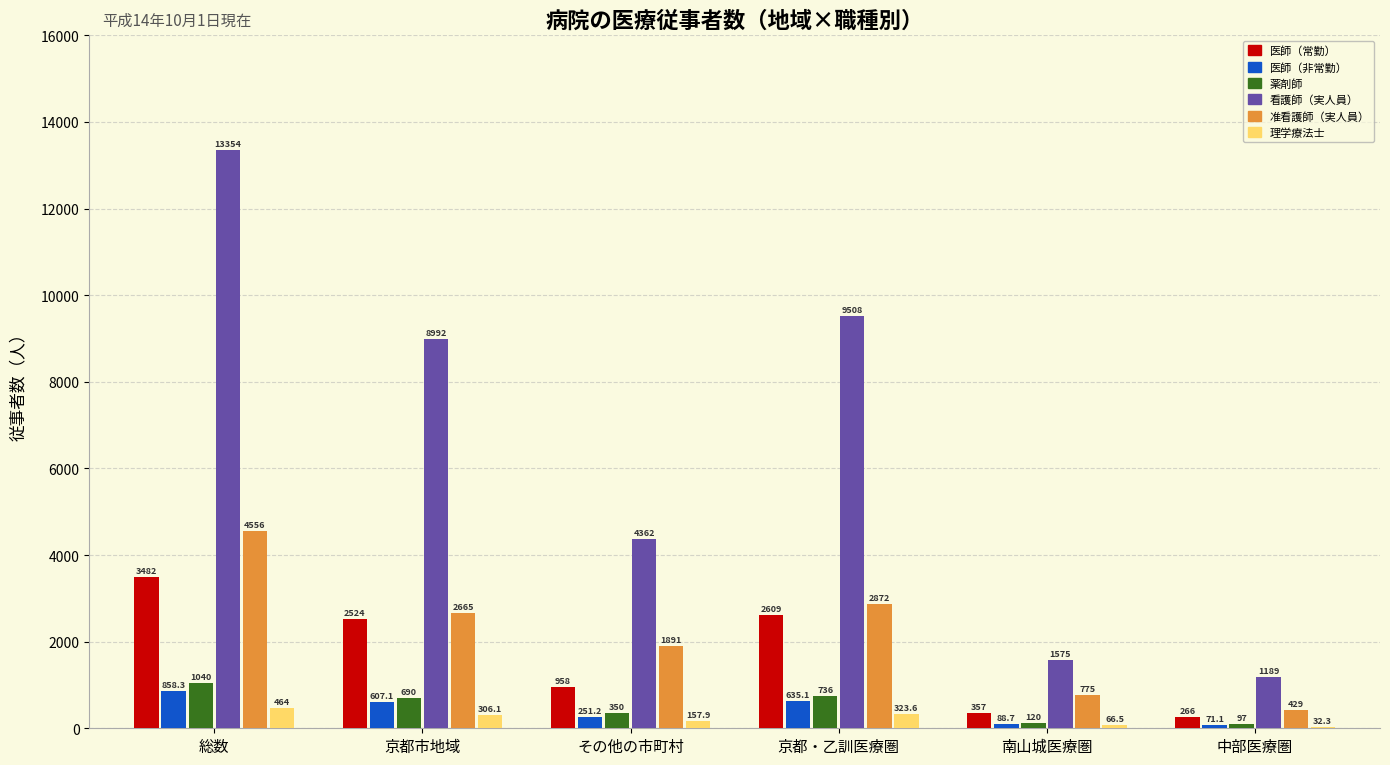

What is the average value of the 医師（常勤） series?

1699.3